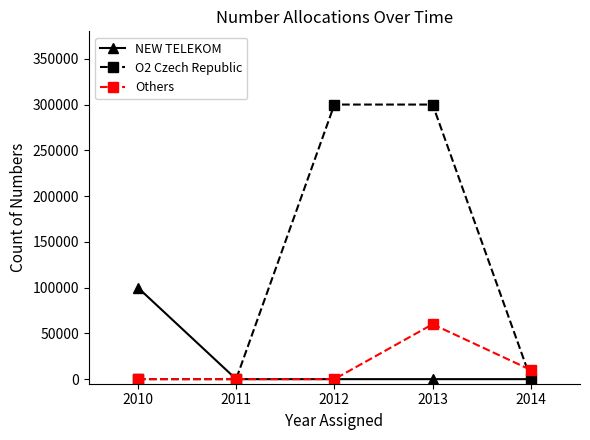

What are all the series names shown in the legend?

NEW TELEKOM, O2 Czech Republic, Others